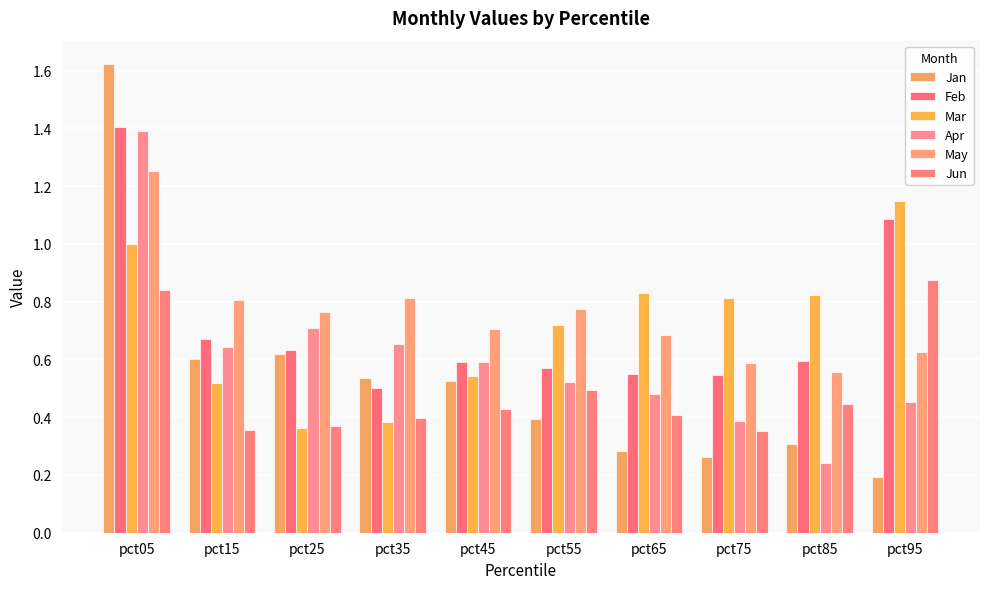

Reading left to right, list all the values displayed in this chart.

Jan: 1.6	0.6	0.6	0.5	0.5	0.4	0.3	0.3	0.3	0.2
Feb: 1.4	0.7	0.6	0.5	0.6	0.6	0.5	0.5	0.6	1.1
Mar: 1.0	0.5	0.4	0.4	0.5	0.7	0.8	0.8	0.8	1.1
Apr: 1.4	0.6	0.7	0.7	0.6	0.5	0.5	0.4	0.2	0.5
May: 1.3	0.8	0.8	0.8	0.7	0.8	0.7	0.6	0.6	0.6
Jun: 0.8	0.4	0.4	0.4	0.4	0.5	0.4	0.4	0.4	0.9